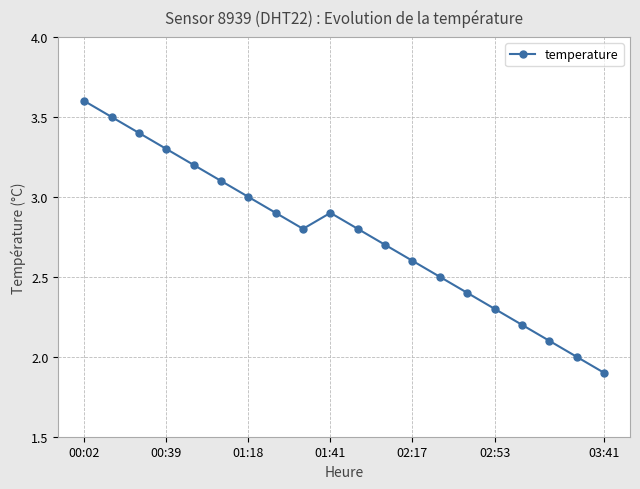

How many data points does each series have?

20